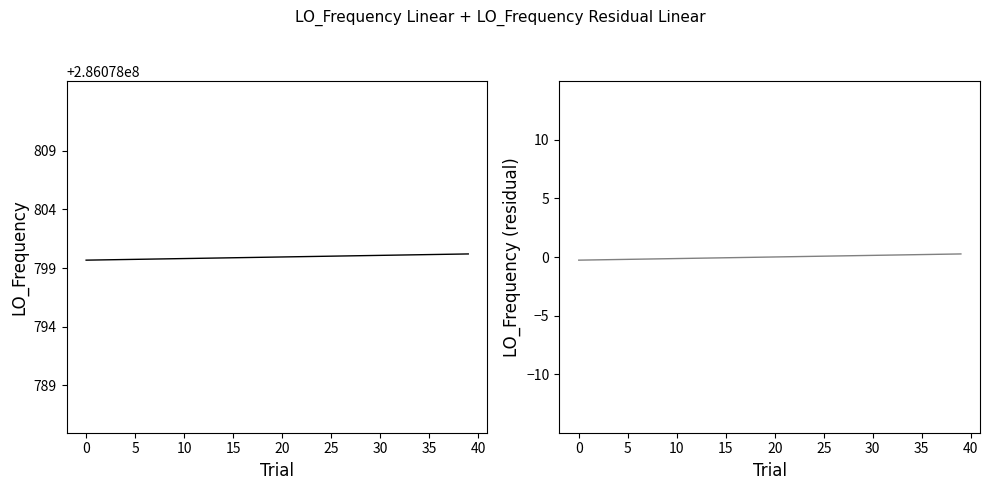

Is it true that LO_Frequency equals 286078799.8 at 10?

True